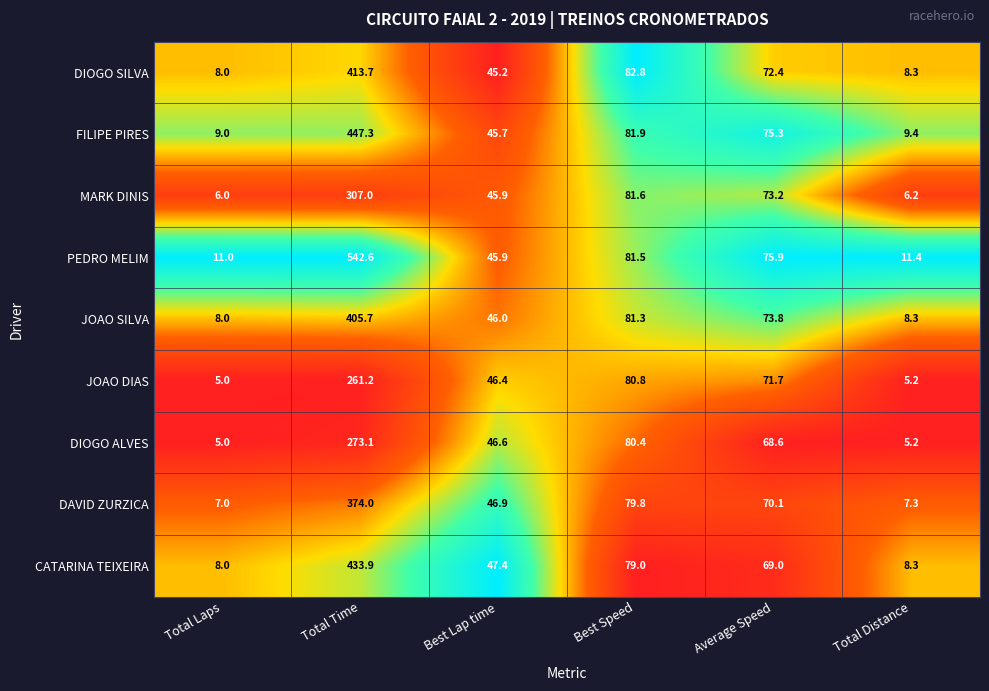

How many data points does each series have?

6